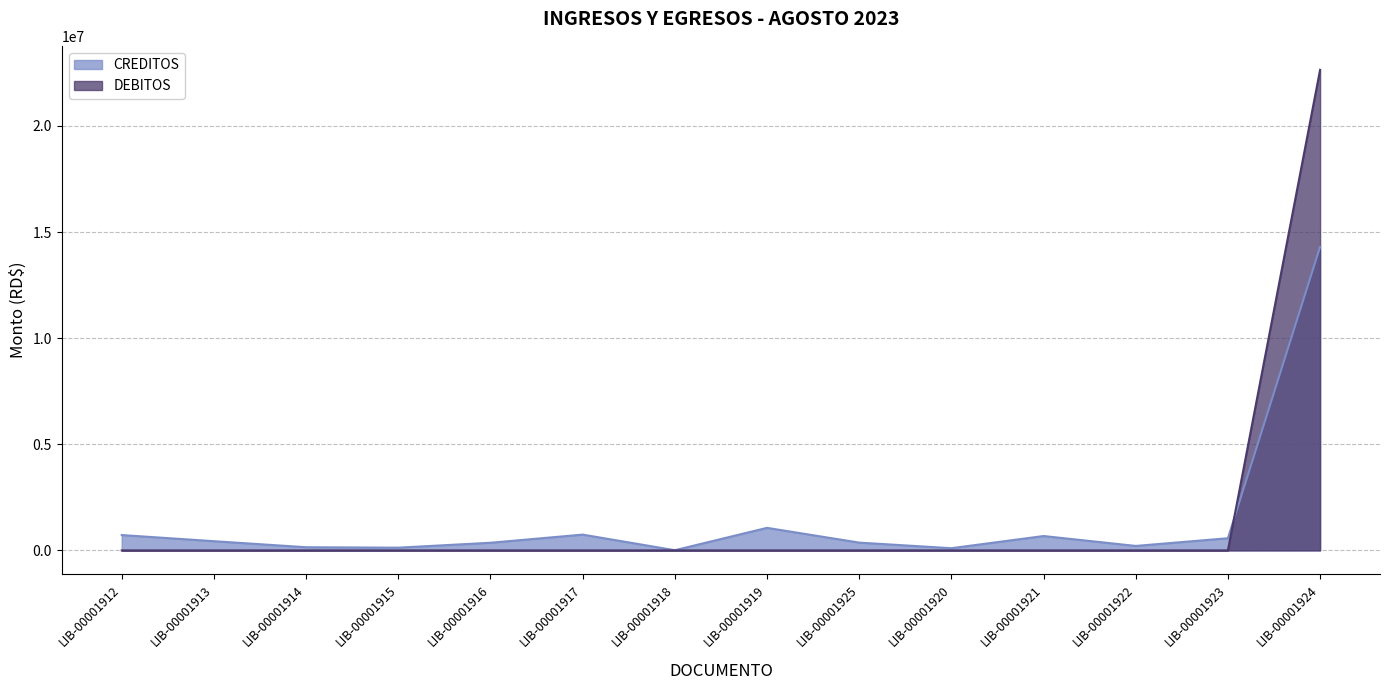

What are all the series names shown in the legend?

CREDITOS, DEBITOS